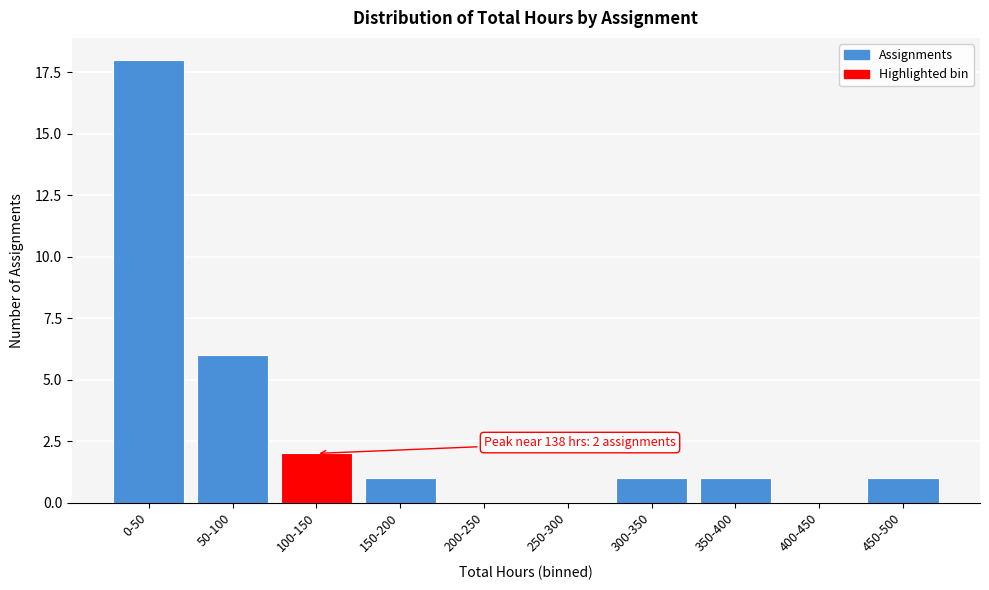

Reading left to right, what are all the values shown in this chart?

0-50=18	50-100=6	100-150=2	150-200=1	200-250=0	250-300=0	300-350=1	350-400=1	400-450=0	450-500=1